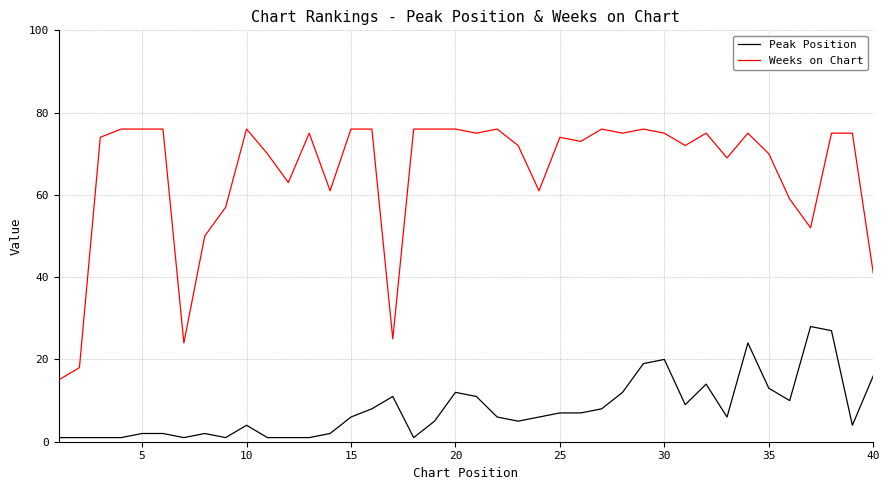

What is the maximum value for Weeks on Chart?

76